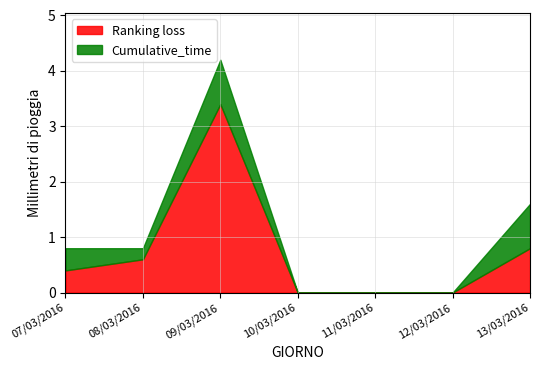

Does the chart have visible grid lines?

Yes